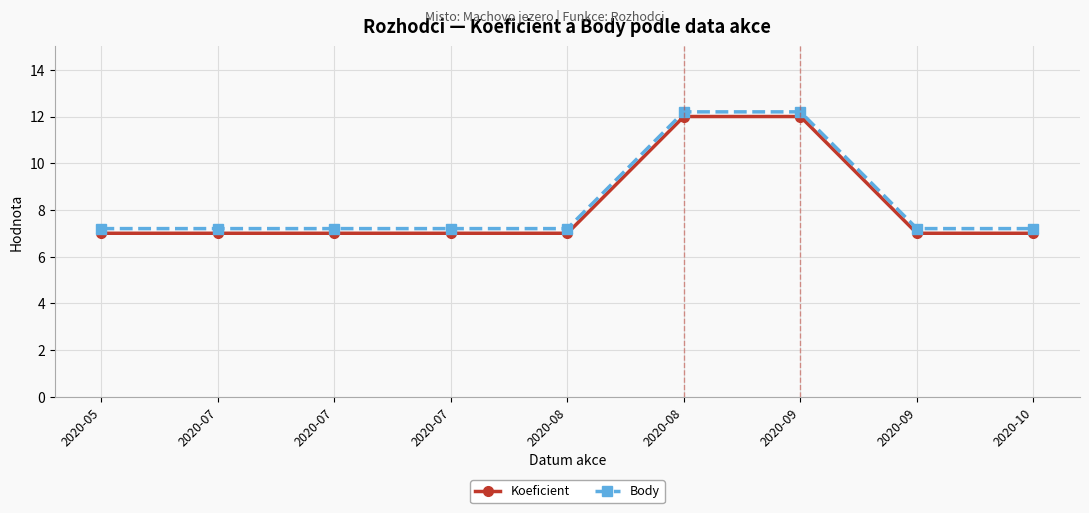

True or false: Koeficient and Body intersect in this chart.

False